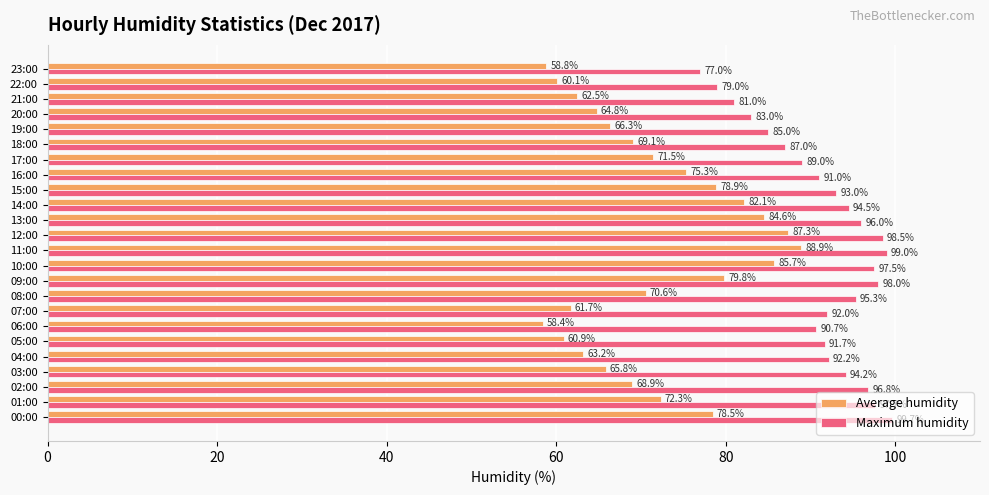

What is the maximum value shown in the chart?

99.7